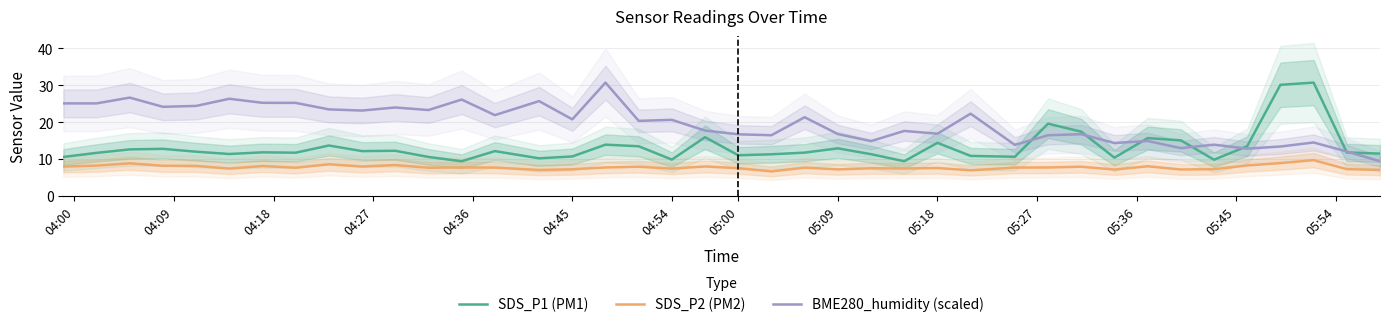

What is the difference between the maximum and minimum values in the BME280_humidity (scaled) series?

21.3